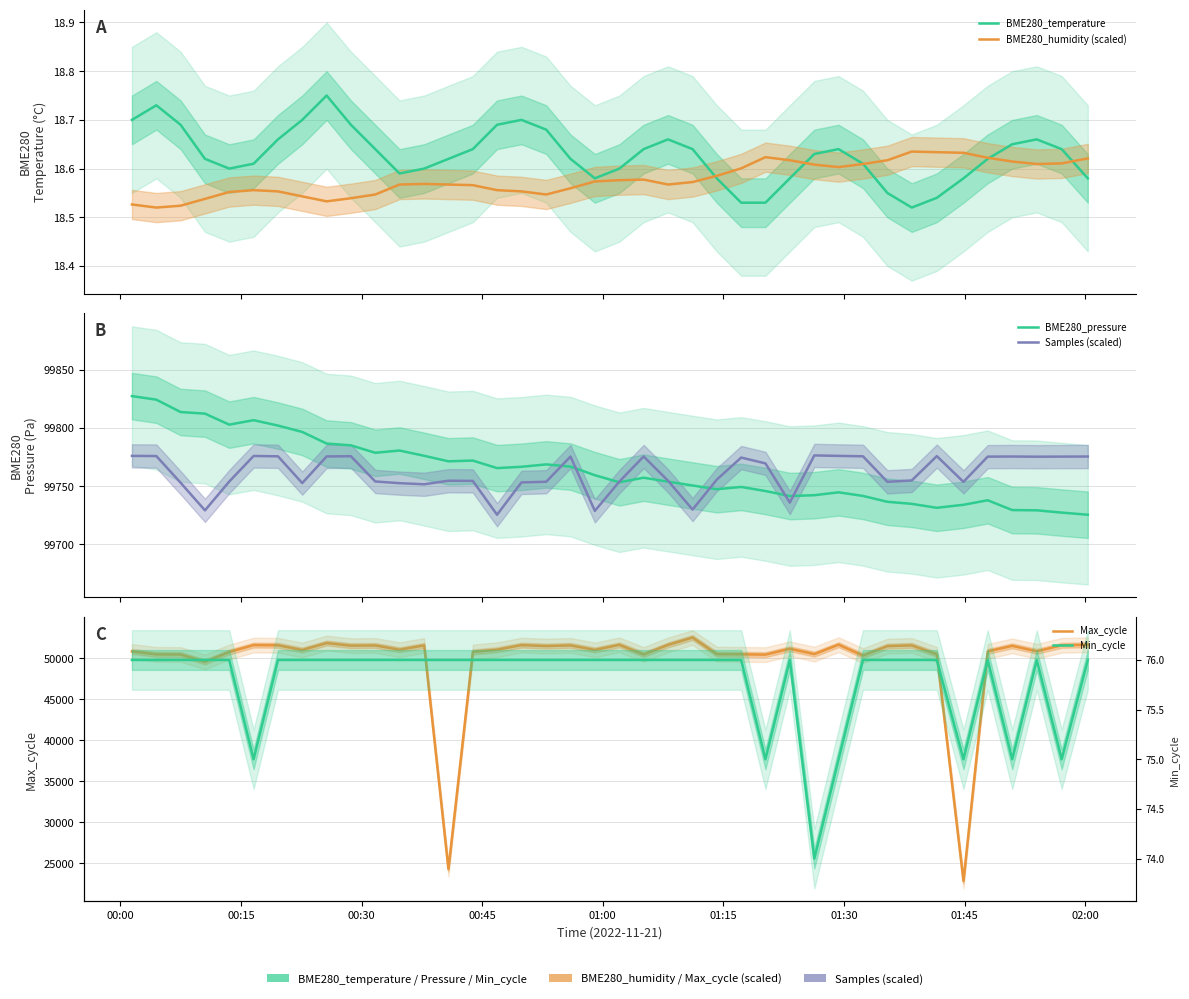

Reading left to right, transcribe all the data shown in this chart.

BME280_temperature: 18.7	18.7	18.7	18.6	18.6	18.6	18.7	18.7	18.8	18.7	18.6	18.6	18.6	18.6	18.6	18.7	18.7	18.7	18.6	18.6	18.6	18.6	18.7	18.6	18.6	18.5	18.5	18.6	18.6	18.6	18.6	18.6	18.5	18.5	18.6	18.6	18.6	18.7	18.6	18.6
BME280_humidity (scaled): 18.5	18.5	18.5	18.5	18.6	18.6	18.6	18.5	18.5	18.5	18.5	18.6	18.6	18.6	18.6	18.6	18.6	18.5	18.6	18.6	18.6	18.6	18.6	18.6	18.6	18.6	18.6	18.6	18.6	18.6	18.6	18.6	18.6	18.6	18.6	18.6	18.6	18.6	18.6	18.6
BME280_pressure: 99827.4	99824.3	99813.7	99812.3	99802.9	99806.7	99802.1	99796.6	99786.6	99785.1	99778.7	99780.6	99776.1	99771.3	99772.0	99765.5	99766.6	99768.7	99766.8	99759.4	99753.3	99757.2	99753.8	99750.5	99747.3	99749.3	99745.8	99741.5	99742.2	99744.6	99741.6	99736.5	99734.8	99731.4	99733.9	99737.8	99729.4	99729.2	99727.2	99725.4
Samples (scaled): 99776.0	99775.9	99752.9	99729.2	99753.9	99775.9	99775.6	99752.6	99775.5	99775.7	99754.0	99752.5	99751.6	99754.6	99754.5	99725.4	99753.2	99753.8	99775.4	99728.7	99753.9	99775.5	99754.6	99729.9	99755.6	99774.6	99769.5	99735.9	99776.4	99776.0	99775.6	99753.7	99754.9	99775.8	99753.7	99775.4	99775.4	99775.3	99775.4	99775.4
Max_cycle: 50809.0	50447.0	50434.0	49532.0	50743.0	51578.0	51562.0	50982.0	51832.0	51514.0	51540.0	51019.0	51538.0	24270.0	50746.0	51020.0	51579.0	51462.0	51546.0	50996.0	51611.0	50437.0	51606.0	52500.0	50478.0	50457.0	50418.0	51134.0	50485.0	51631.0	50303.0	51453.0	51546.0	50457.0	22819.0	50819.0	51490.0	50824.0	51555.0	51615.0
Min_cycle: 76.0	76.0	76.0	76.0	76.0	75.0	76.0	76.0	76.0	76.0	76.0	76.0	76.0	76.0	76.0	76.0	76.0	76.0	76.0	76.0	76.0	76.0	76.0	76.0	76.0	76.0	75.0	76.0	74.0	75.0	76.0	76.0	76.0	76.0	75.0	76.0	75.0	76.0	75.0	76.0